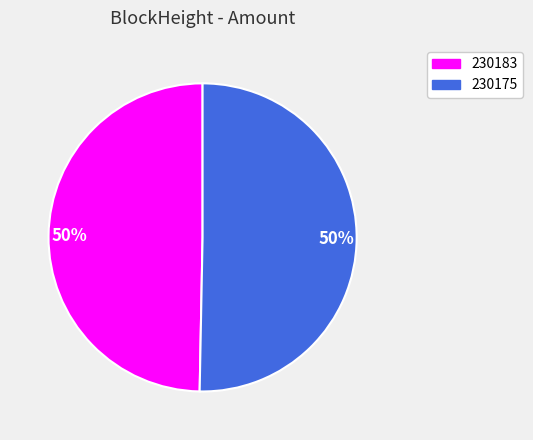

Count the number of slices in the pie.

2